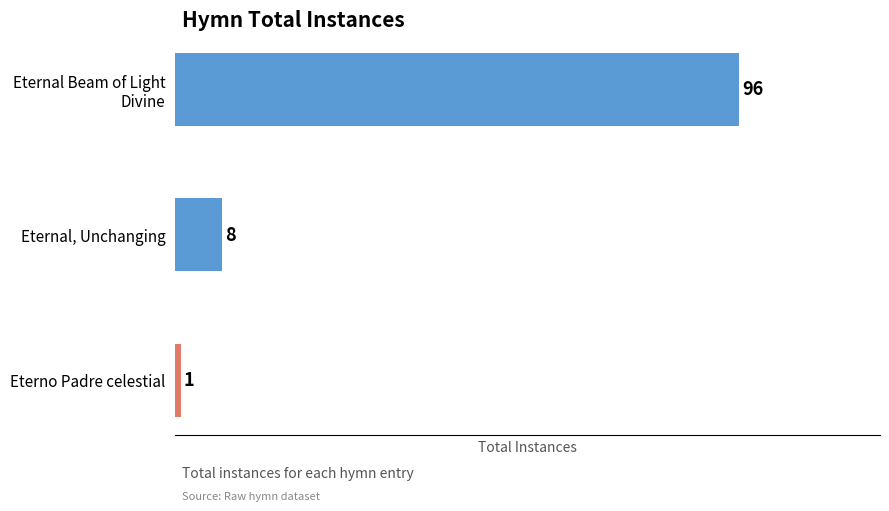

What is the difference between the maximum and minimum values?

95